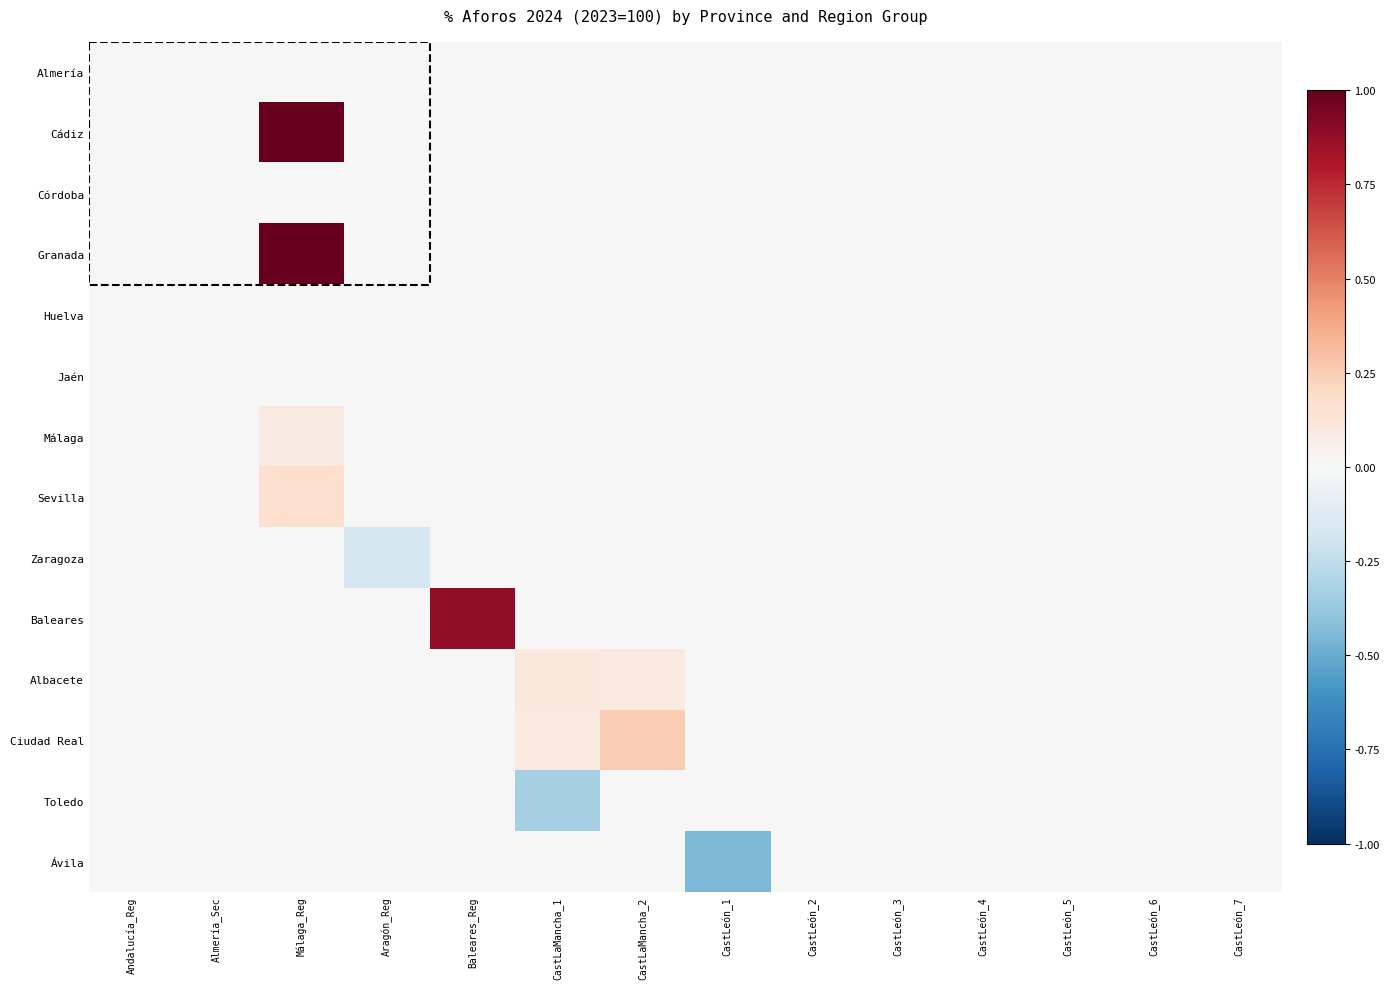

Reading left to right, transcribe all the data shown in this chart.

Almería: Andalucía_Reg=0.0	Almería_Sec=0.0	Málaga_Reg=0.0	Aragón_Reg=0.0	Baleares_Reg=0.0	CastLaMancha_1=0.0	CastLaMancha_2=0.0	CastLeón_1=0.0	CastLeón_2=0.0	CastLeón_3=0.0	CastLeón_4=0.0	CastLeón_5=0.0	CastLeón_6=0.0	CastLeón_7=0.0
Cádiz: Andalucía_Reg=0.0	Almería_Sec=0.0	Málaga_Reg=1.0	Aragón_Reg=0.0	Baleares_Reg=0.0	CastLaMancha_1=0.0	CastLaMancha_2=0.0	CastLeón_1=0.0	CastLeón_2=0.0	CastLeón_3=0.0	CastLeón_4=0.0	CastLeón_5=0.0	CastLeón_6=0.0	CastLeón_7=0.0
Córdoba: Andalucía_Reg=0.0	Almería_Sec=0.0	Málaga_Reg=0.0	Aragón_Reg=0.0	Baleares_Reg=0.0	CastLaMancha_1=0.0	CastLaMancha_2=0.0	CastLeón_1=0.0	CastLeón_2=0.0	CastLeón_3=0.0	CastLeón_4=0.0	CastLeón_5=0.0	CastLeón_6=0.0	CastLeón_7=0.0
Granada: Andalucía_Reg=0.0	Almería_Sec=0.0	Málaga_Reg=1.0	Aragón_Reg=0.0	Baleares_Reg=0.0	CastLaMancha_1=0.0	CastLaMancha_2=0.0	CastLeón_1=0.0	CastLeón_2=0.0	CastLeón_3=0.0	CastLeón_4=0.0	CastLeón_5=0.0	CastLeón_6=0.0	CastLeón_7=0.0
Huelva: Andalucía_Reg=0.0	Almería_Sec=0.0	Málaga_Reg=0.0	Aragón_Reg=0.0	Baleares_Reg=0.0	CastLaMancha_1=0.0	CastLaMancha_2=0.0	CastLeón_1=0.0	CastLeón_2=0.0	CastLeón_3=0.0	CastLeón_4=0.0	CastLeón_5=0.0	CastLeón_6=0.0	CastLeón_7=0.0
Jaén: Andalucía_Reg=0.0	Almería_Sec=0.0	Málaga_Reg=0.0	Aragón_Reg=0.0	Baleares_Reg=0.0	CastLaMancha_1=0.0	CastLaMancha_2=0.0	CastLeón_1=0.0	CastLeón_2=0.0	CastLeón_3=0.0	CastLeón_4=0.0	CastLeón_5=0.0	CastLeón_6=0.0	CastLeón_7=0.0
Málaga: Andalucía_Reg=0.0	Almería_Sec=0.0	Málaga_Reg=0.1	Aragón_Reg=0.0	Baleares_Reg=0.0	CastLaMancha_1=0.0	CastLaMancha_2=0.0	CastLeón_1=0.0	CastLeón_2=0.0	CastLeón_3=0.0	CastLeón_4=0.0	CastLeón_5=0.0	CastLeón_6=0.0	CastLeón_7=0.0
Sevilla: Andalucía_Reg=0.0	Almería_Sec=0.0	Málaga_Reg=0.2	Aragón_Reg=0.0	Baleares_Reg=0.0	CastLaMancha_1=0.0	CastLaMancha_2=0.0	CastLeón_1=0.0	CastLeón_2=0.0	CastLeón_3=0.0	CastLeón_4=0.0	CastLeón_5=0.0	CastLeón_6=0.0	CastLeón_7=0.0
Zaragoza: Andalucía_Reg=0.0	Almería_Sec=0.0	Málaga_Reg=0.0	Aragón_Reg=-0.2	Baleares_Reg=0.0	CastLaMancha_1=0.0	CastLaMancha_2=0.0	CastLeón_1=0.0	CastLeón_2=0.0	CastLeón_3=0.0	CastLeón_4=0.0	CastLeón_5=0.0	CastLeón_6=0.0	CastLeón_7=0.0
Baleares: Andalucía_Reg=0.0	Almería_Sec=0.0	Málaga_Reg=0.0	Aragón_Reg=0.0	Baleares_Reg=0.9	CastLaMancha_1=0.0	CastLaMancha_2=0.0	CastLeón_1=0.0	CastLeón_2=0.0	CastLeón_3=0.0	CastLeón_4=0.0	CastLeón_5=0.0	CastLeón_6=0.0	CastLeón_7=0.0
Albacete: Andalucía_Reg=0.0	Almería_Sec=0.0	Málaga_Reg=0.0	Aragón_Reg=0.0	Baleares_Reg=0.0	CastLaMancha_1=0.1	CastLaMancha_2=0.1	CastLeón_1=0.0	CastLeón_2=0.0	CastLeón_3=0.0	CastLeón_4=0.0	CastLeón_5=0.0	CastLeón_6=0.0	CastLeón_7=0.0
Ciudad Real: Andalucía_Reg=0.0	Almería_Sec=0.0	Málaga_Reg=0.0	Aragón_Reg=0.0	Baleares_Reg=0.0	CastLaMancha_1=0.1	CastLaMancha_2=0.3	CastLeón_1=0.0	CastLeón_2=0.0	CastLeón_3=0.0	CastLeón_4=0.0	CastLeón_5=0.0	CastLeón_6=0.0	CastLeón_7=0.0
Toledo: Andalucía_Reg=0.0	Almería_Sec=0.0	Málaga_Reg=0.0	Aragón_Reg=0.0	Baleares_Reg=0.0	CastLaMancha_1=-0.3	CastLaMancha_2=0.0	CastLeón_1=0.0	CastLeón_2=0.0	CastLeón_3=0.0	CastLeón_4=0.0	CastLeón_5=0.0	CastLeón_6=0.0	CastLeón_7=0.0
Ávila: Andalucía_Reg=0.0	Almería_Sec=0.0	Málaga_Reg=0.0	Aragón_Reg=0.0	Baleares_Reg=0.0	CastLaMancha_1=0.0	CastLaMancha_2=0.0	CastLeón_1=-0.4	CastLeón_2=0.0	CastLeón_3=0.0	CastLeón_4=0.0	CastLeón_5=0.0	CastLeón_6=0.0	CastLeón_7=0.0